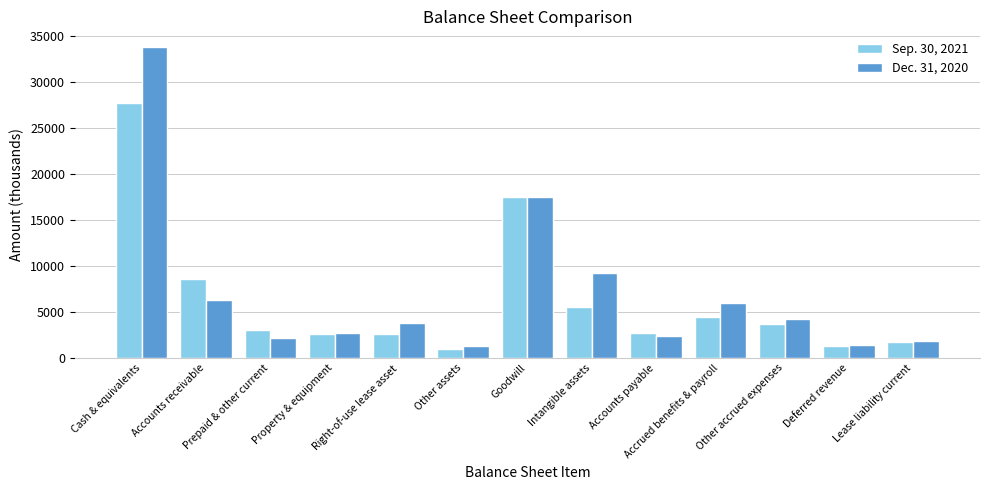

At which label does Dec. 31, 2020 reach its peak?

Cash & equivalents